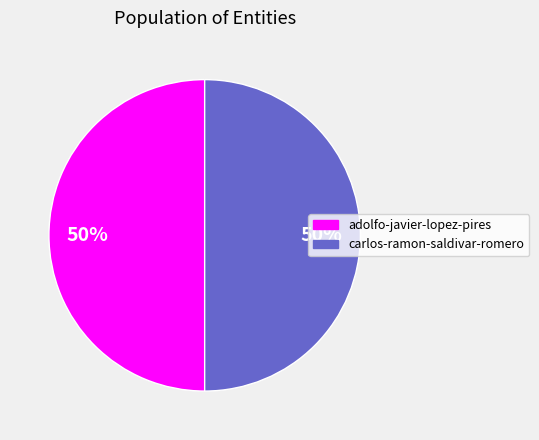

How many segments does this pie chart have?

2